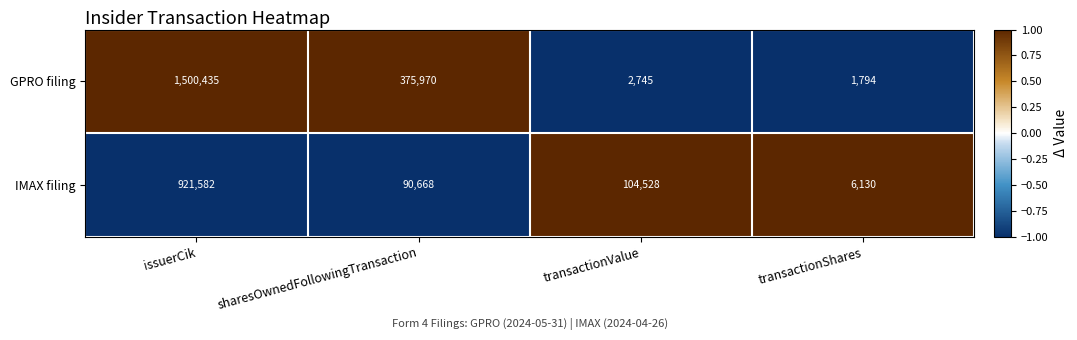

What is the sum of all IMAX filing values?

1122908